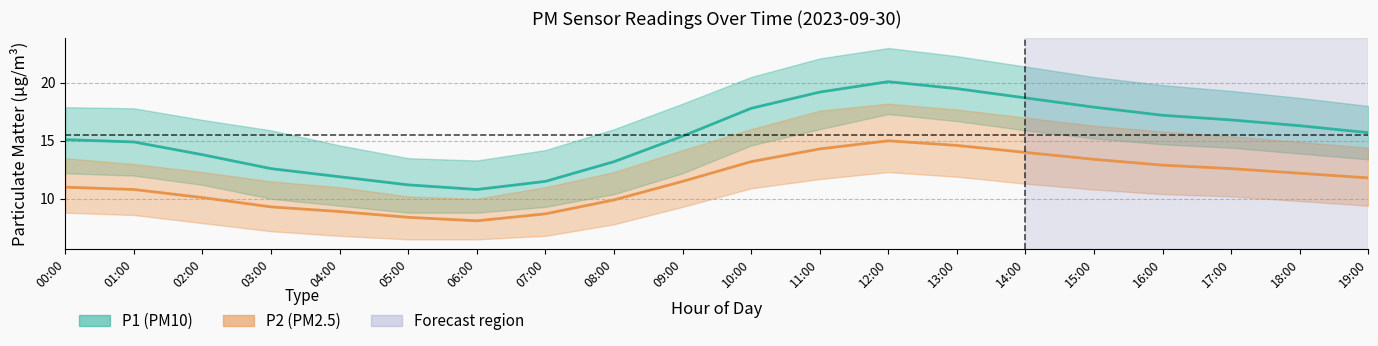

The value of P2_lower at 02:00 is 7.9. True or false?

True